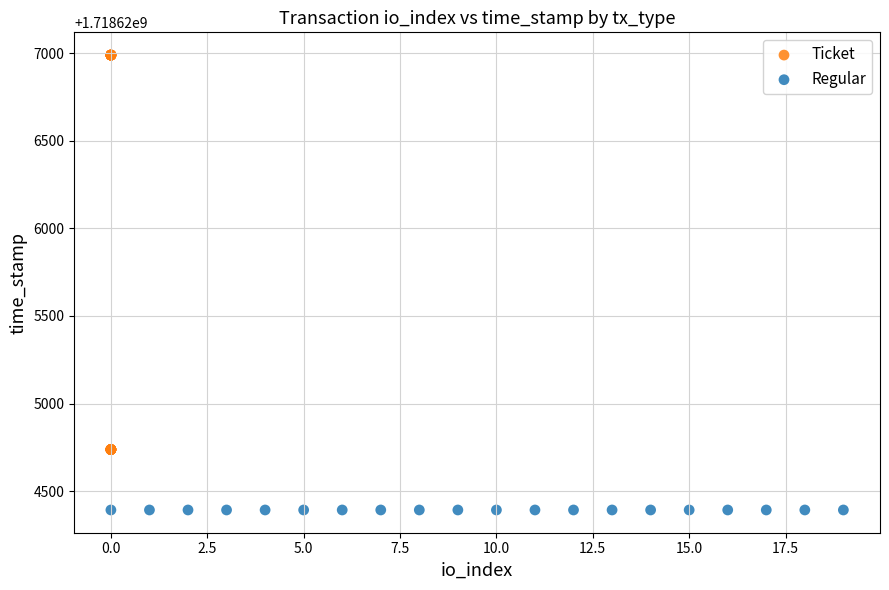

Which series reaches the minimum Y coordinate?

Regular